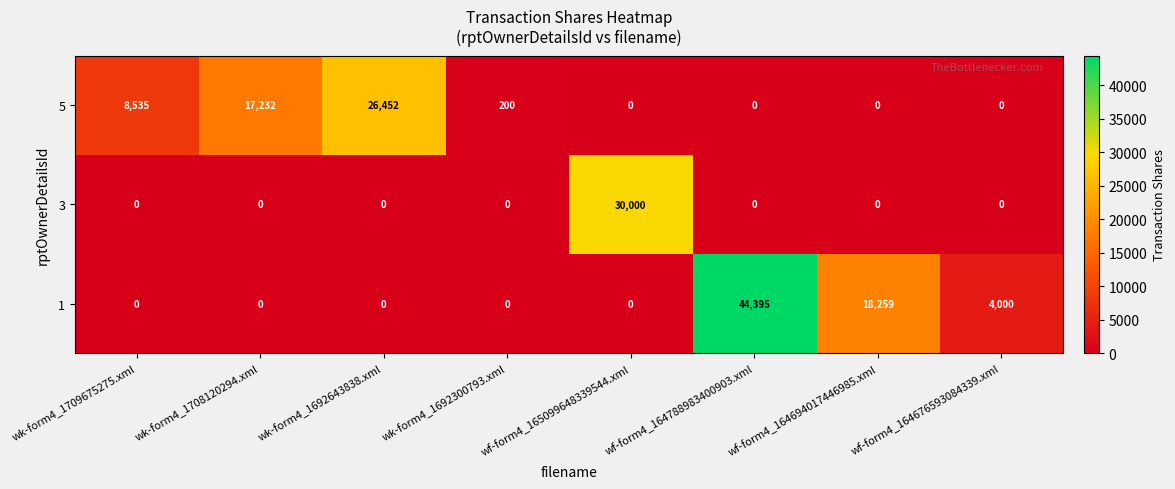

How many series are shown in this chart?

3